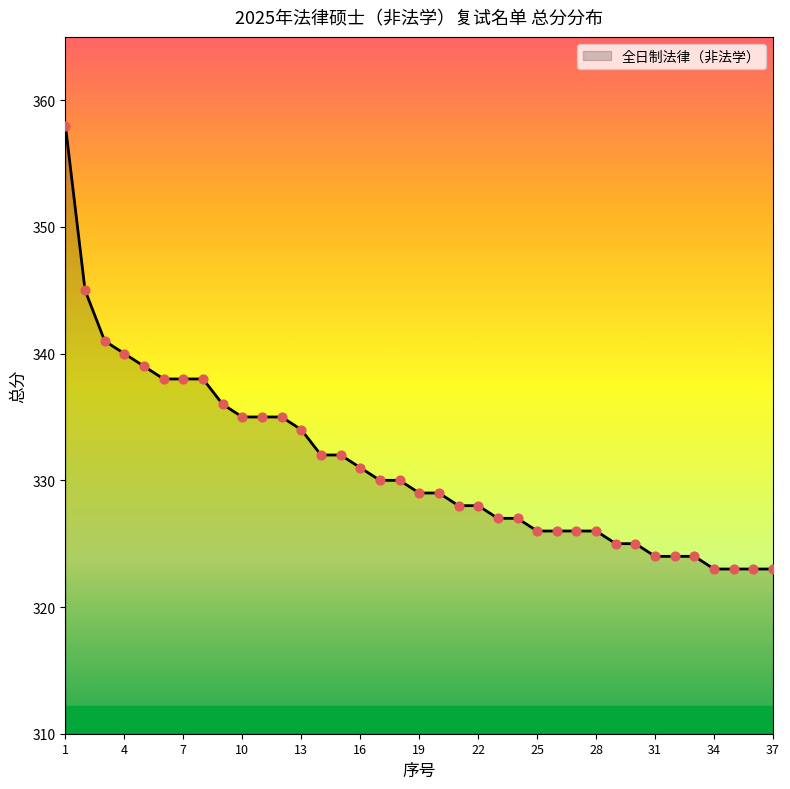

What is the minimum value shown in the chart?

323